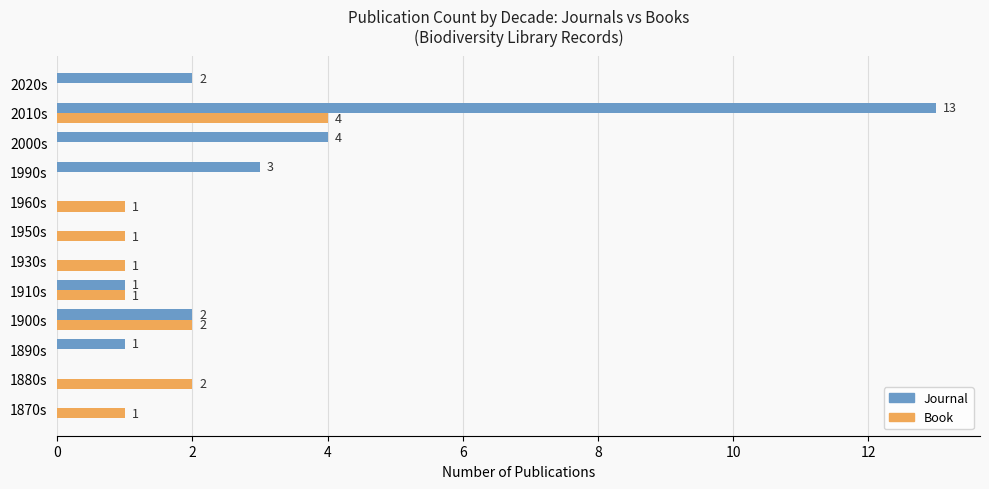

How many data points does each series have?

12